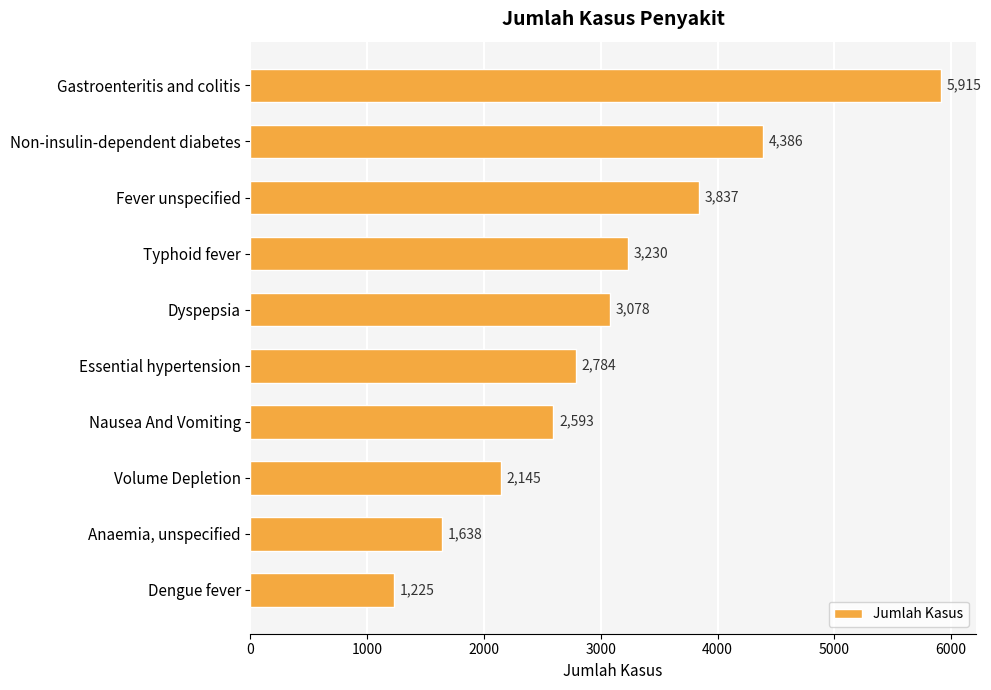

What is the difference between the maximum and minimum values?

4690